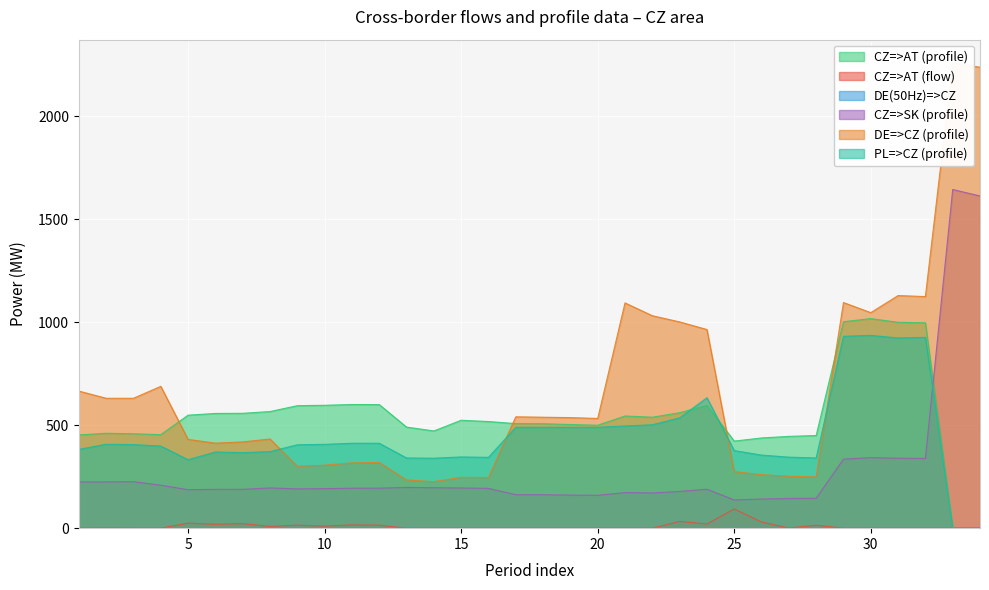

At which label does PL=>CZ (profile) reach its peak?

30